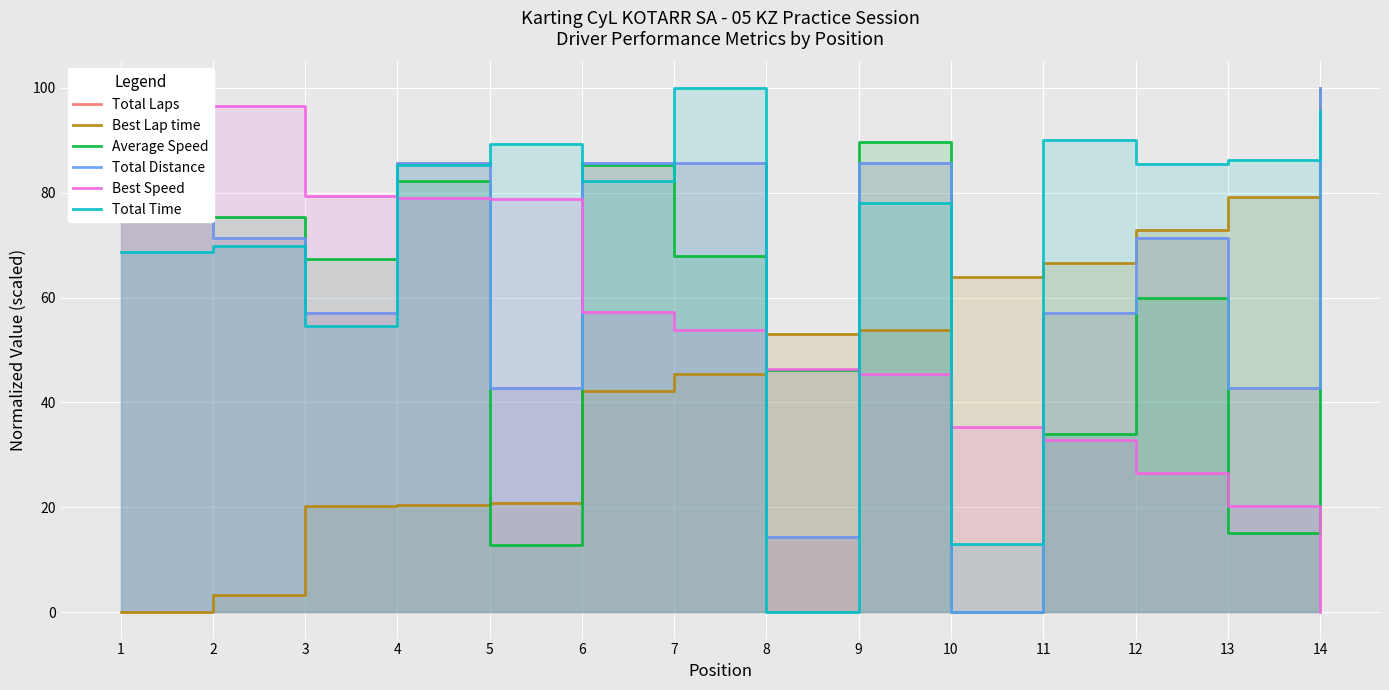

What is the value of the Best Speed point at the 13th from the left?

20.3